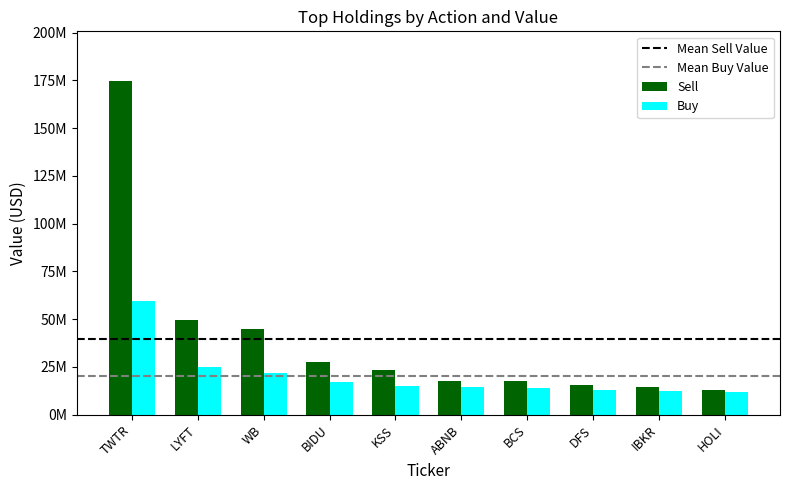

At how many categories does at least one series exceed 64450422?

1